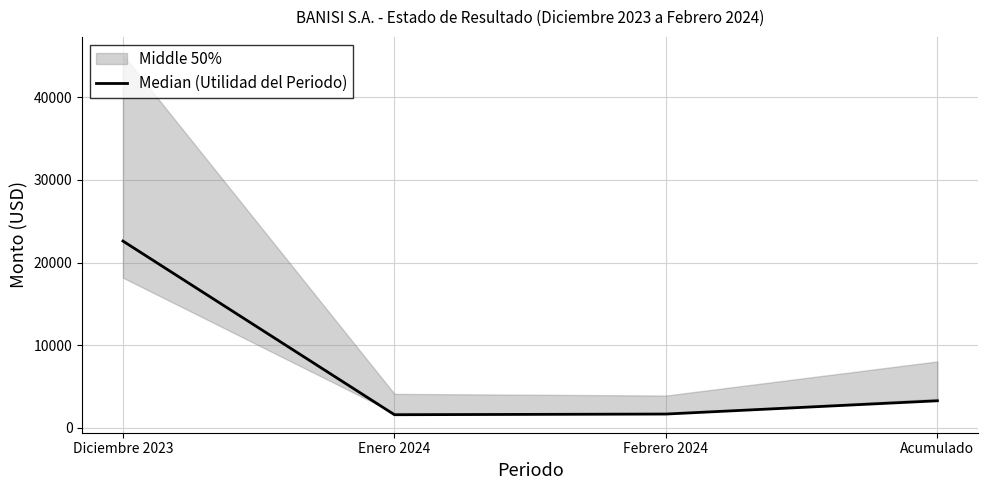

Which has a higher value, Enero 2024 or Acumulado?

Acumulado